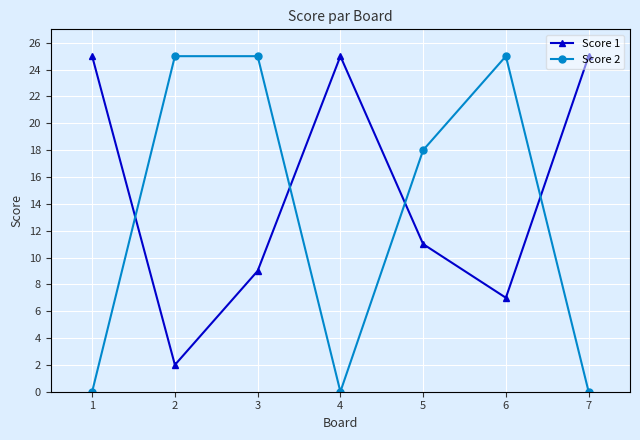

What is the total value across all series at 2?

27